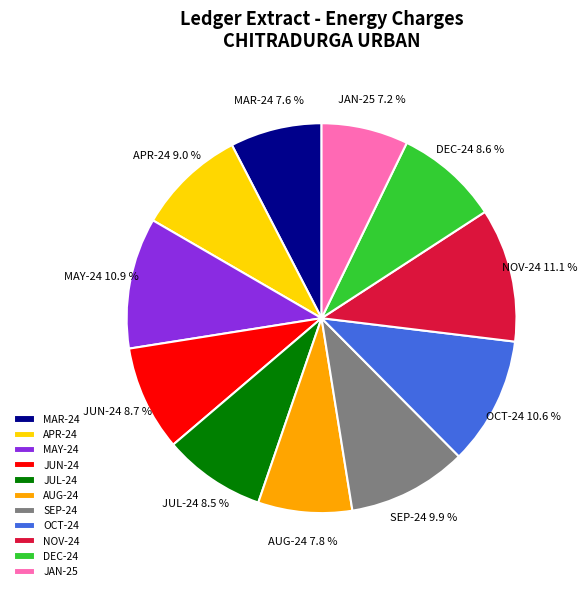

To the nearest percent, what is the difference between the largest and smallest slice percentages?

4%